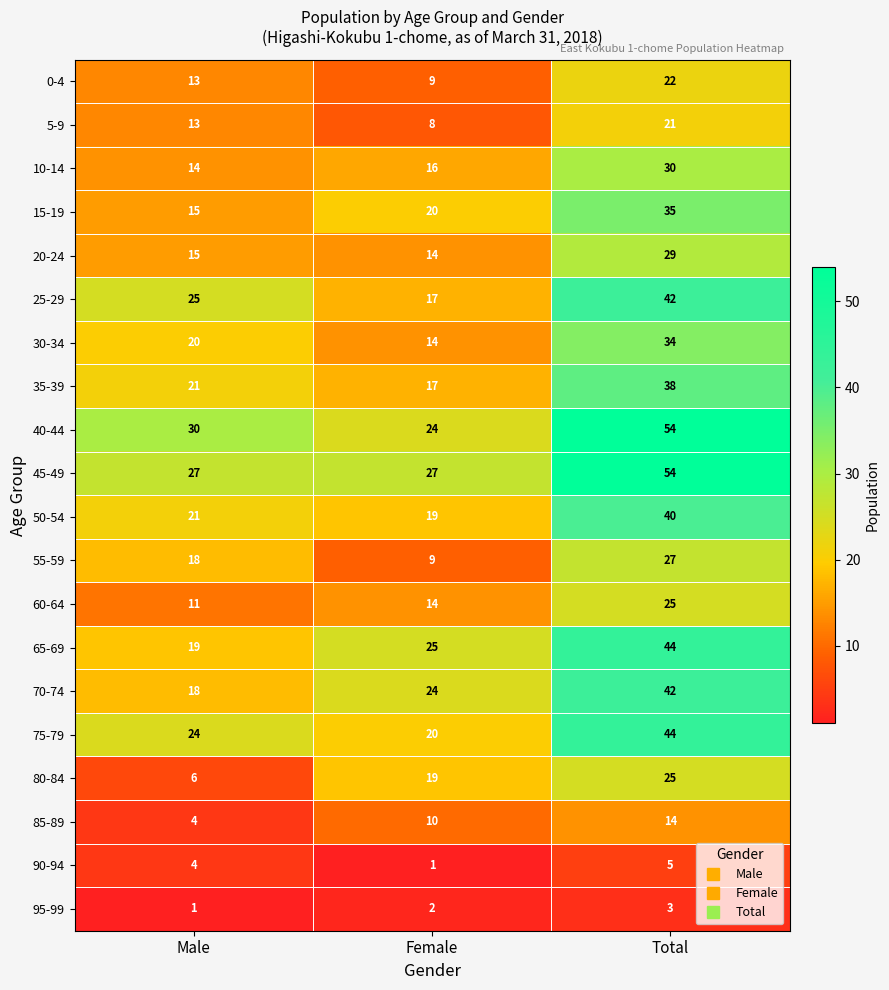

What is the difference between the maximum and minimum values in the 85-89 series?

10